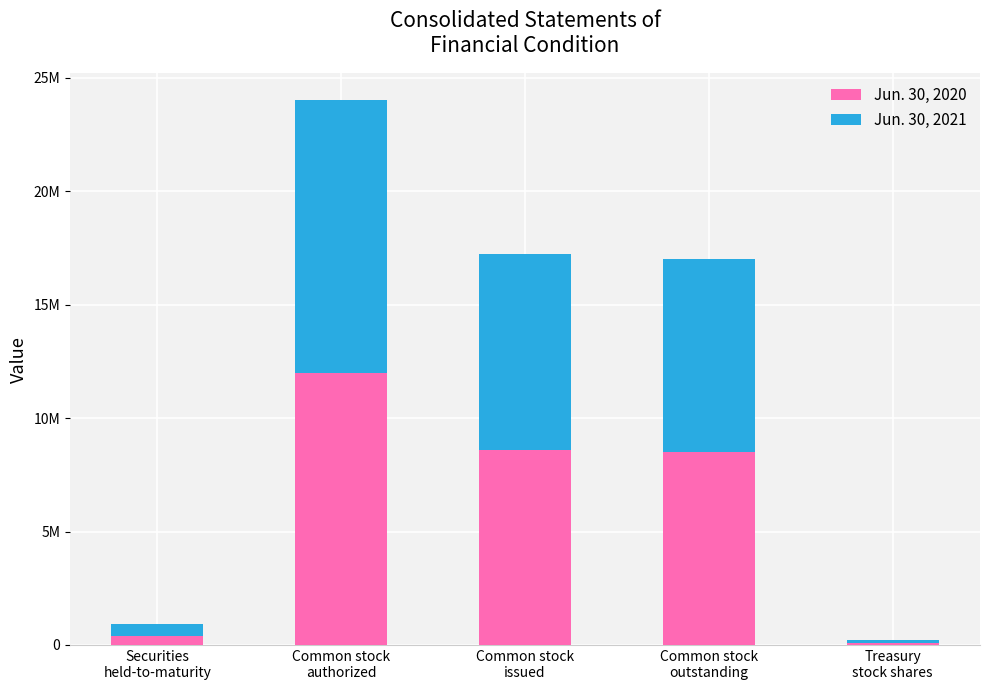

The value of Jun. 30, 2020 at Securities
held-to-maturity is 88698. True or false?

False